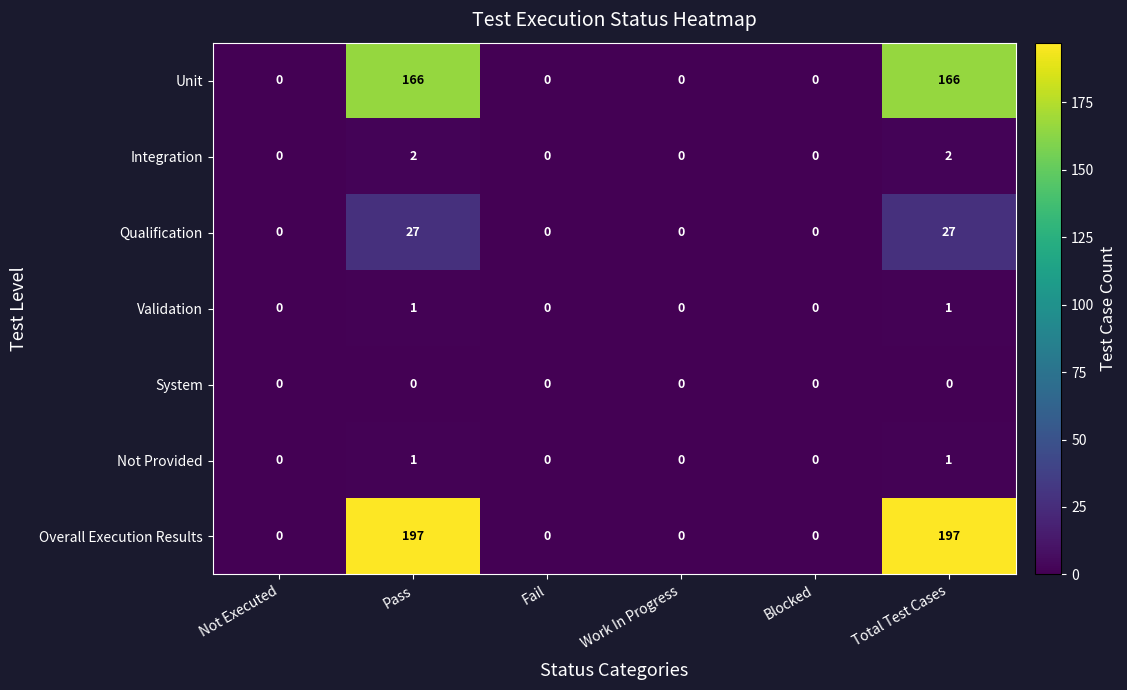

What is the maximum value shown in the chart?

197